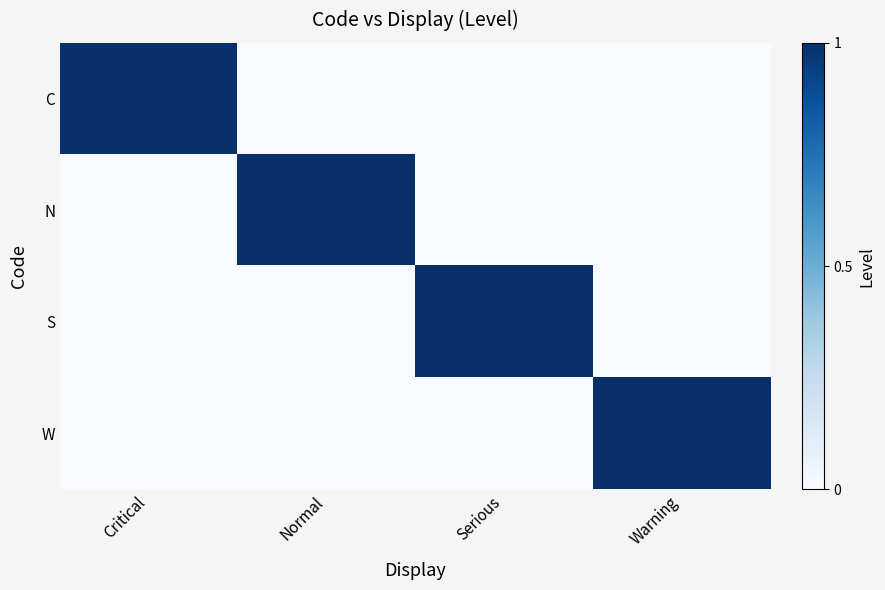

How many series are shown in this chart?

4